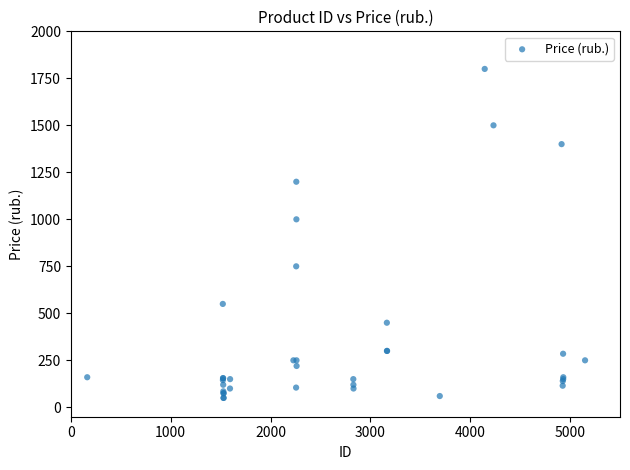

What Y value in the scatter plot is closest to 925?

1000